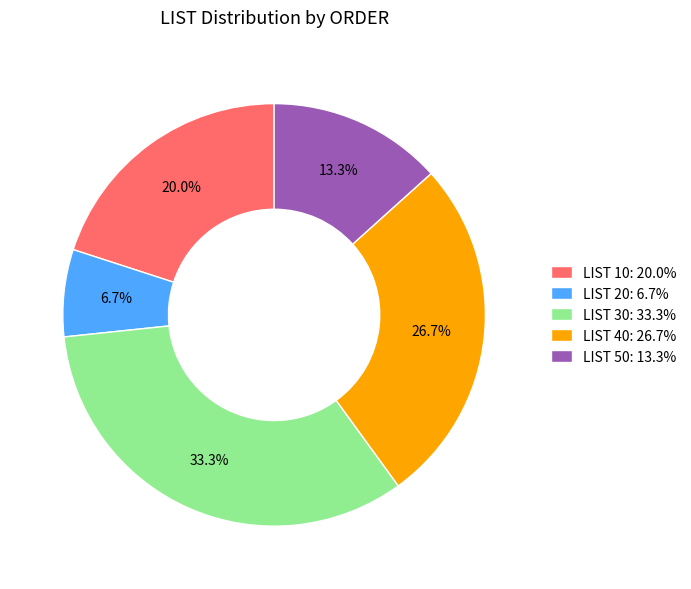

What is the largest slice in the pie chart?

LIST 30: 33.3%